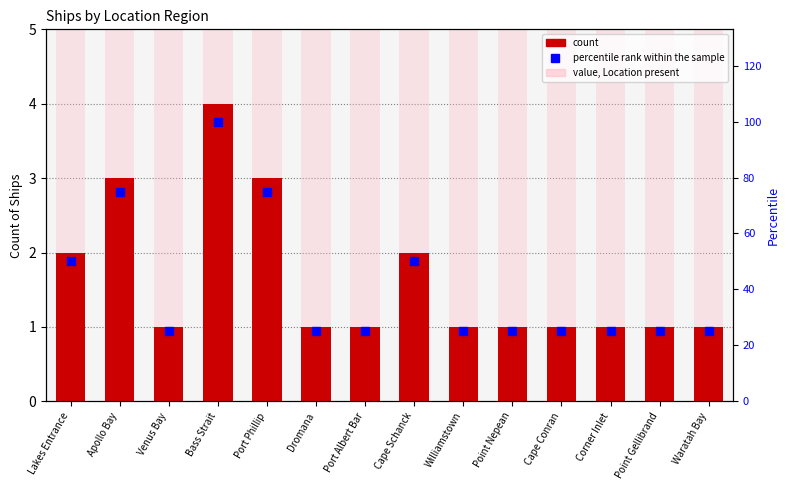

Which series contains the lowest Y value?

count